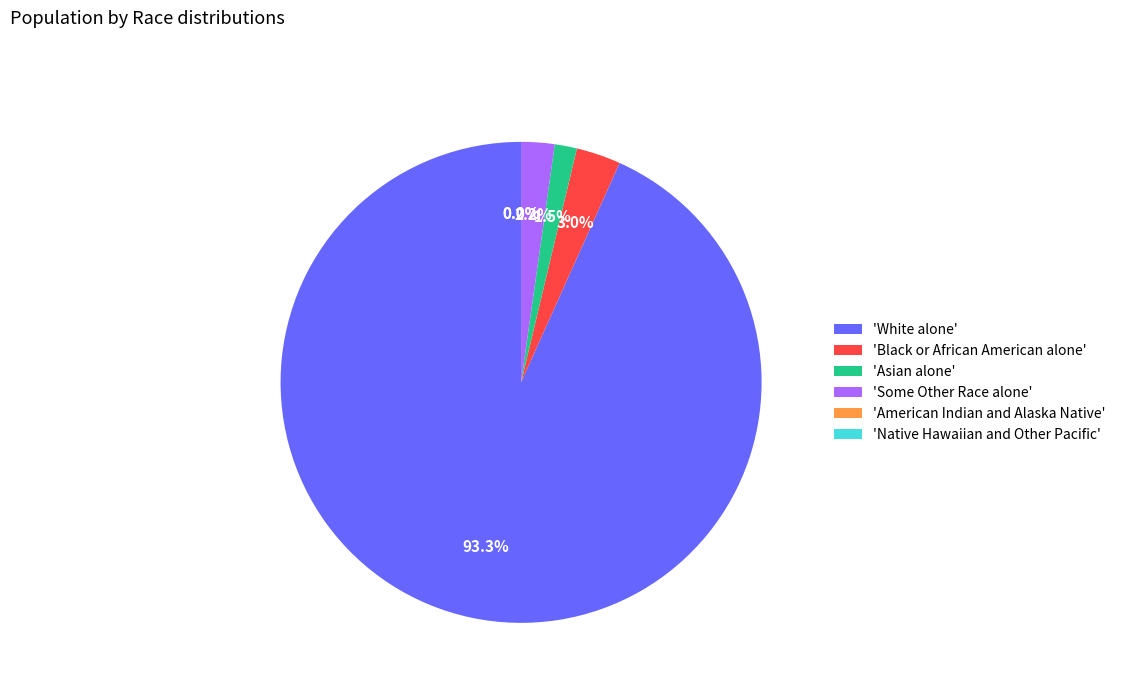

How many segments does this pie chart have?

6